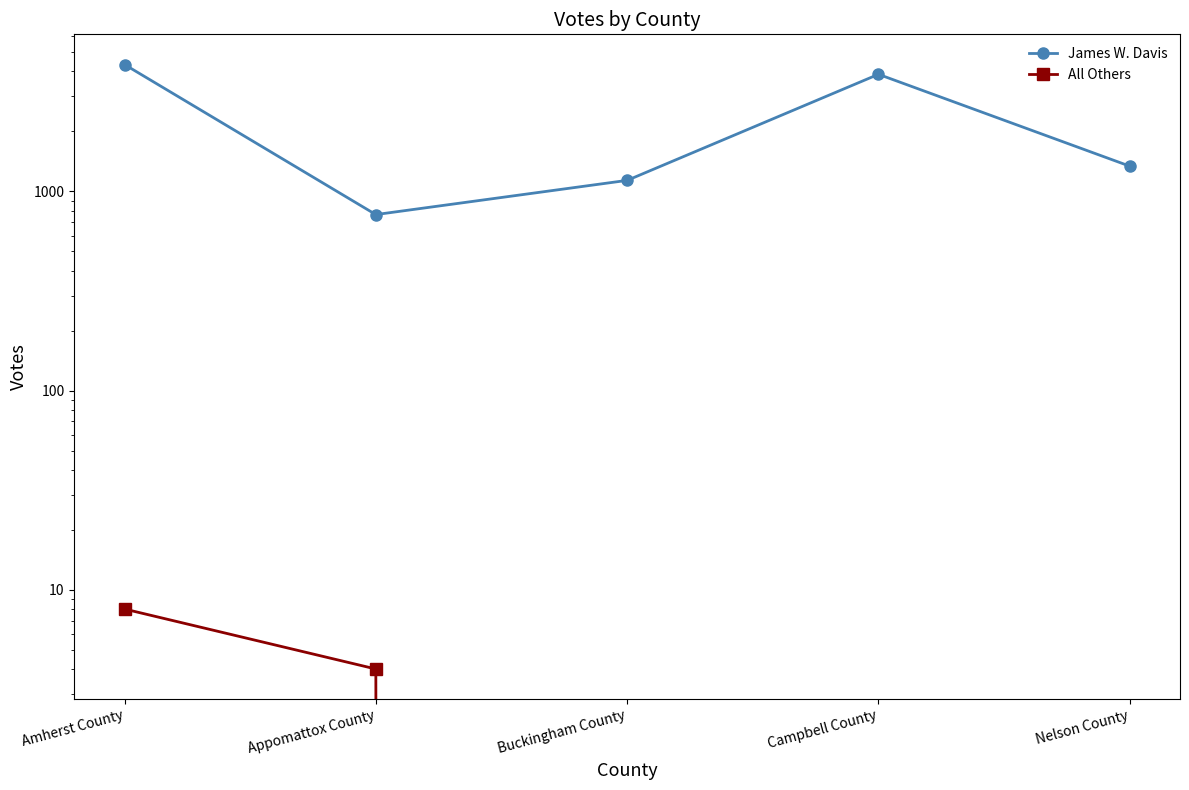

True or false: All Others and James W. Davis intersect in this chart.

False